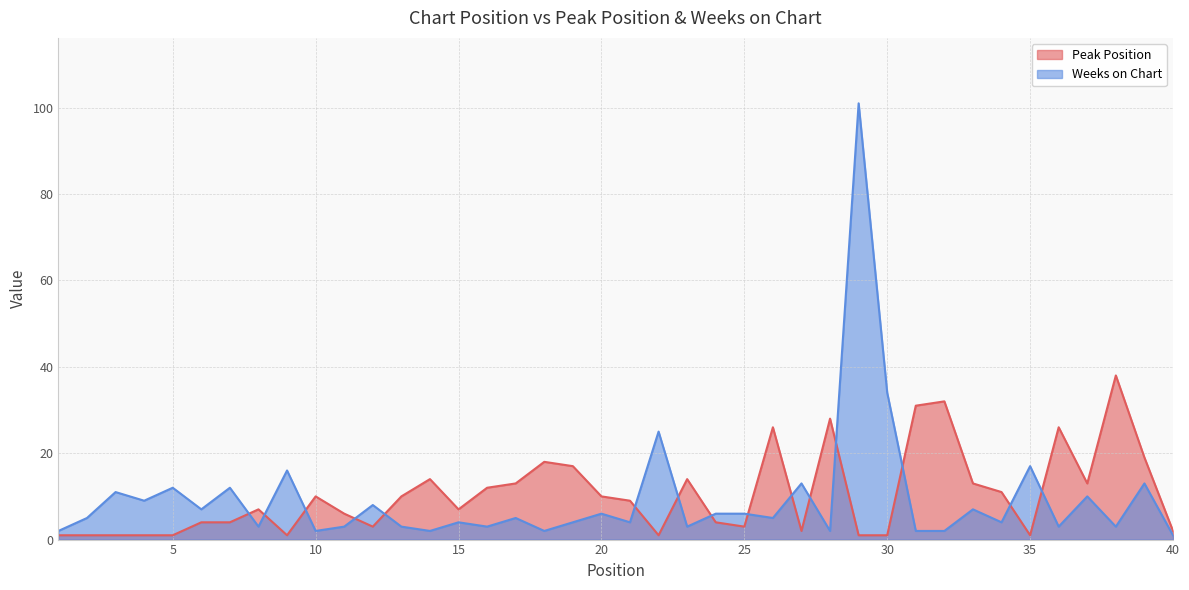

Which has a higher value, 12 or 36?

36